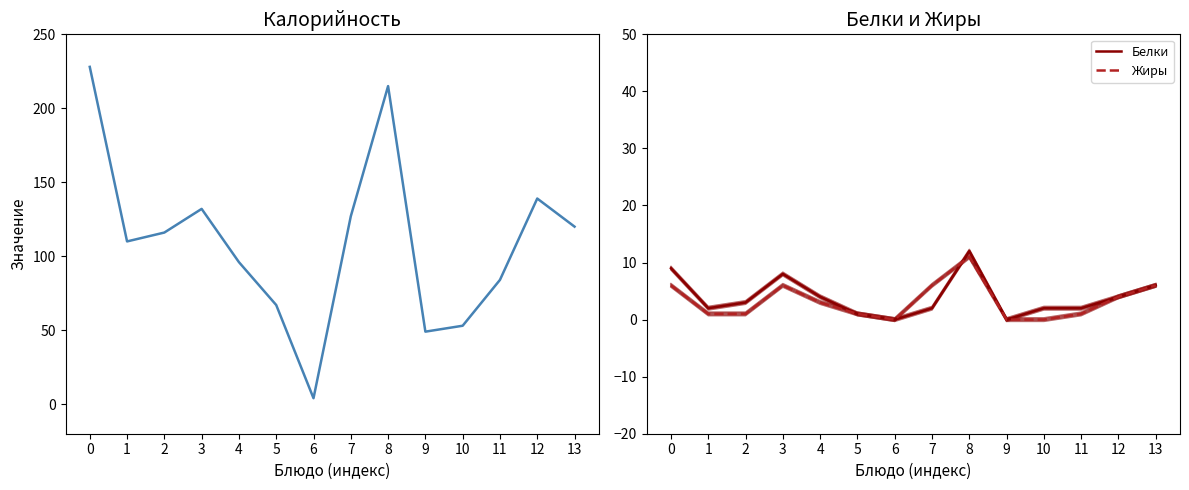

What is the value of the Калорийность point at the 5th from the left?

96